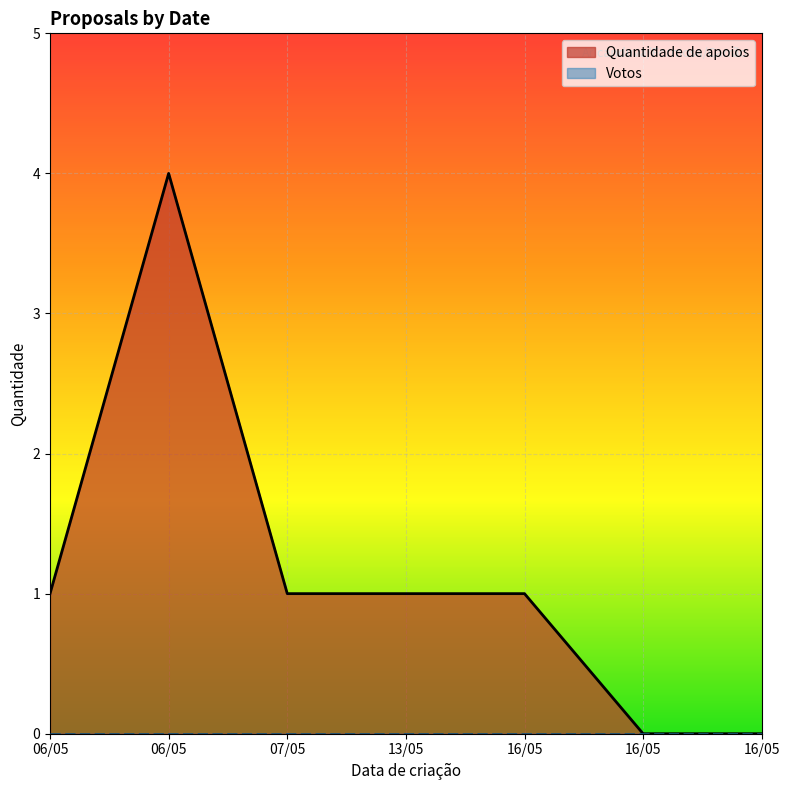

Where is the first local maximum?

06/05